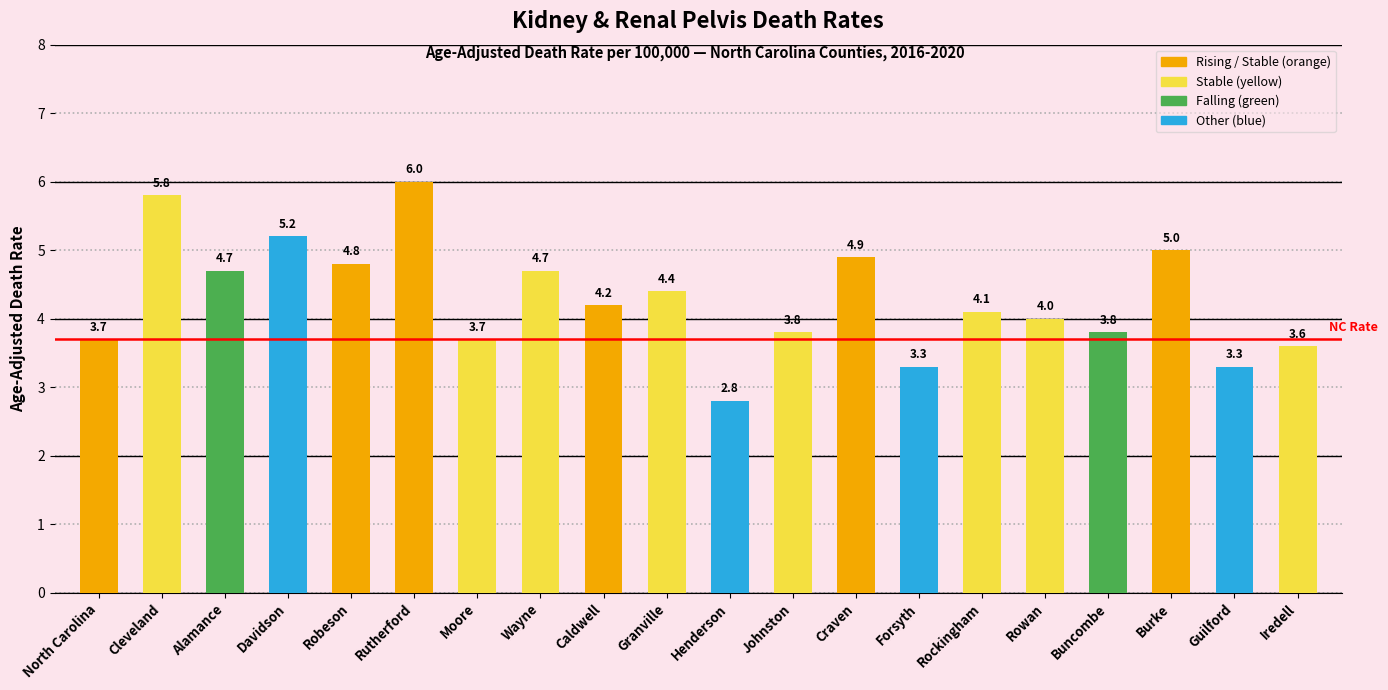

What is the label of the 18th bar from the right?

Alamance